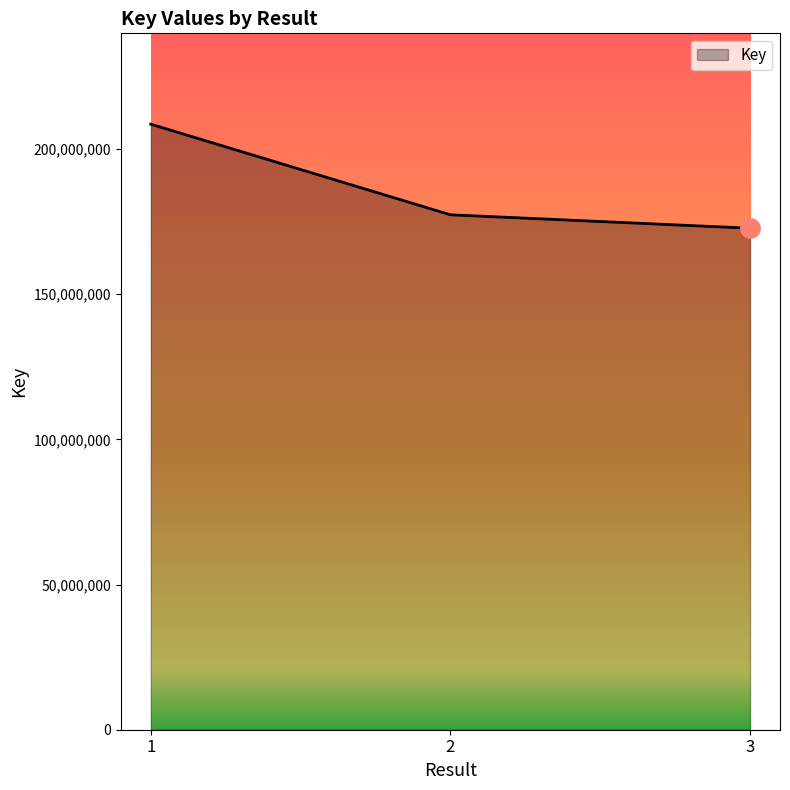

List the labels in order of value, smallest first.

3, 2, 1